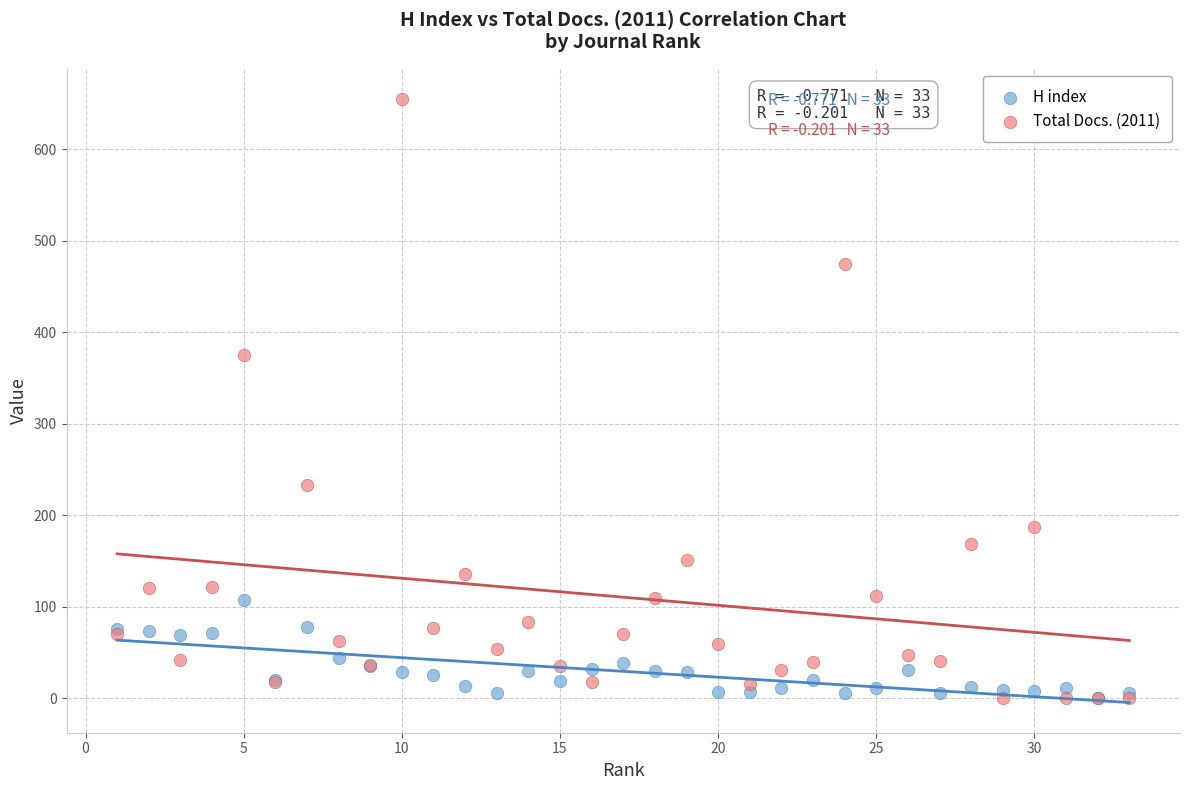

Across all series, what Y value is closest to 327?

375